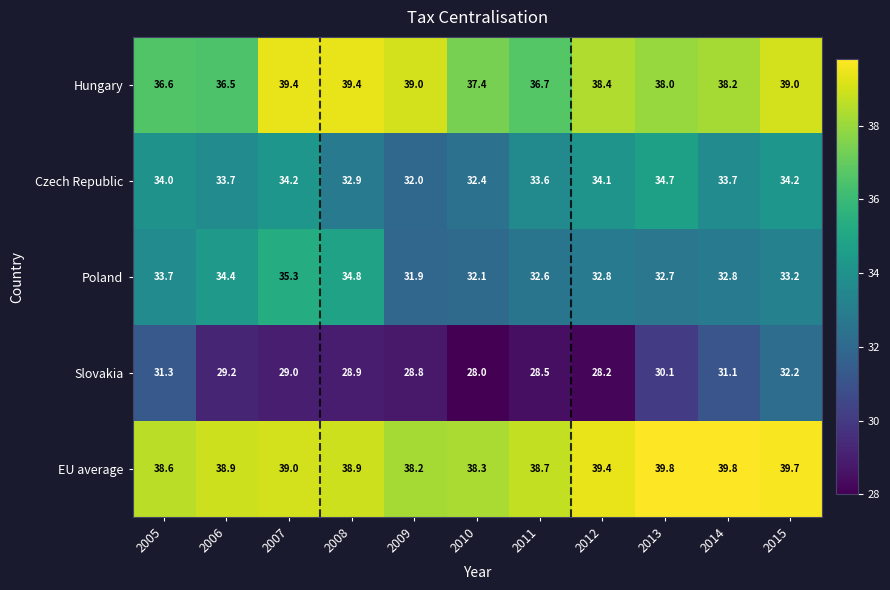

How many categories are shown in the chart?

11